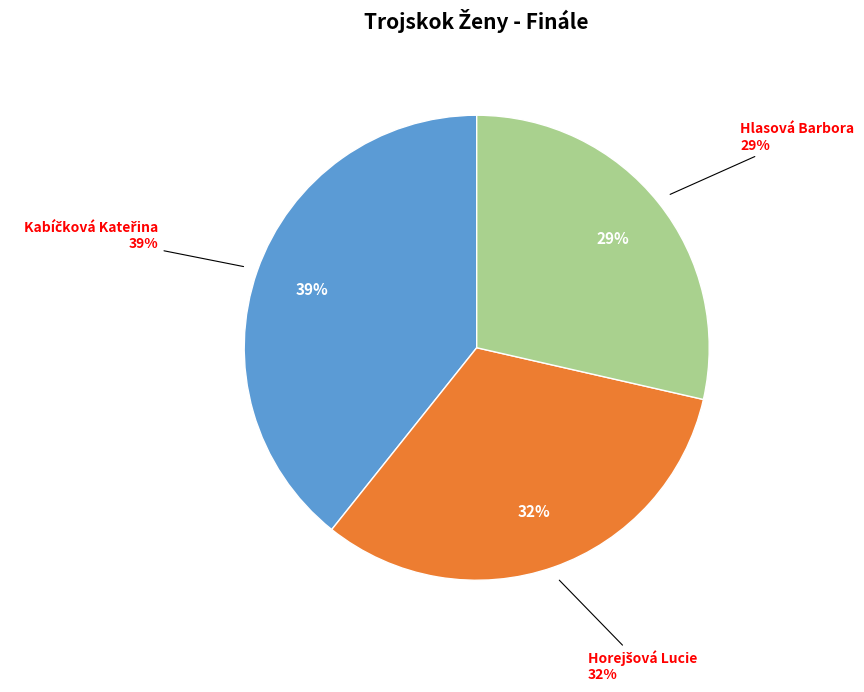

How many segments does this pie chart have?

3